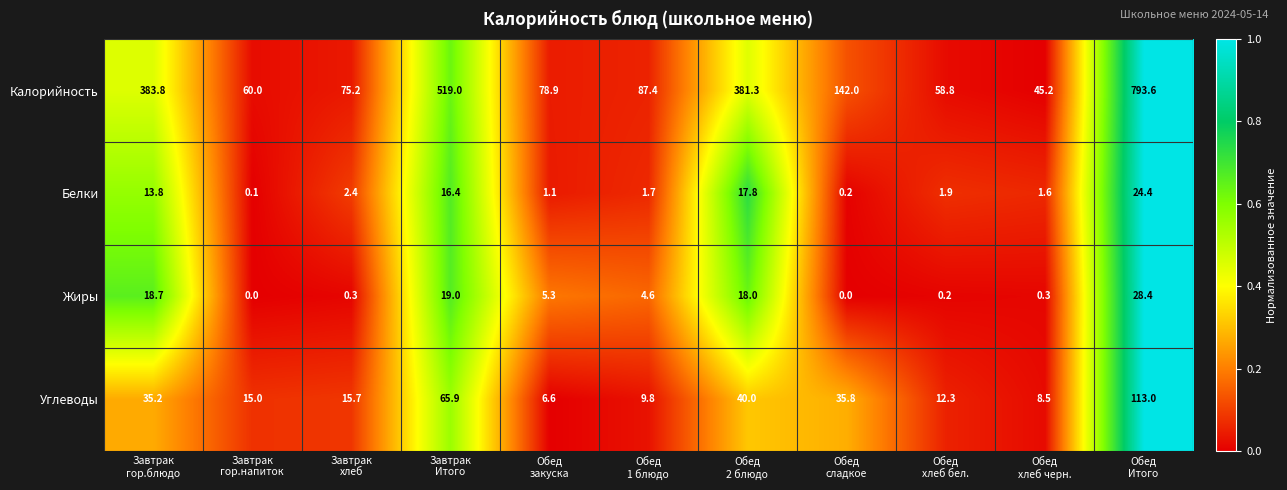

Which series has the largest range (max minus min)?

Калорийность